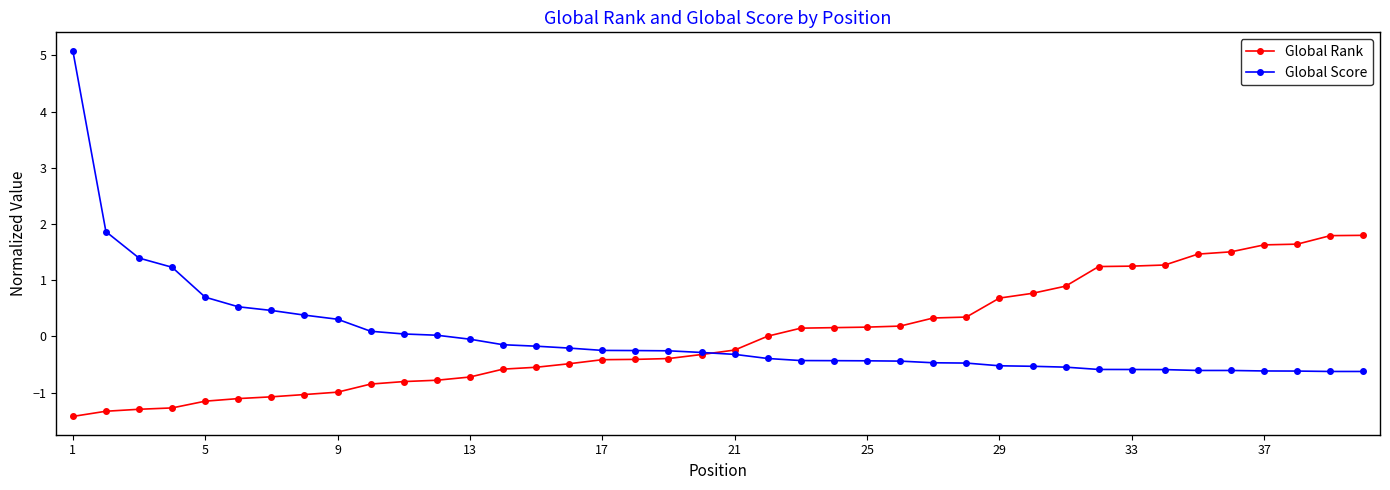

What is the value of the Global Rank point at the 35th from the left?

1.5